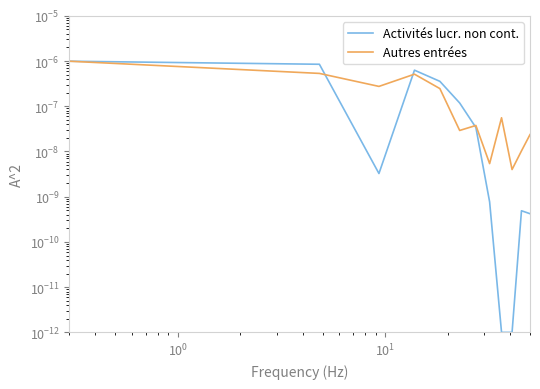

True or false: Autres entrées and Activités lucrative non contingentée intersect in this chart.

True